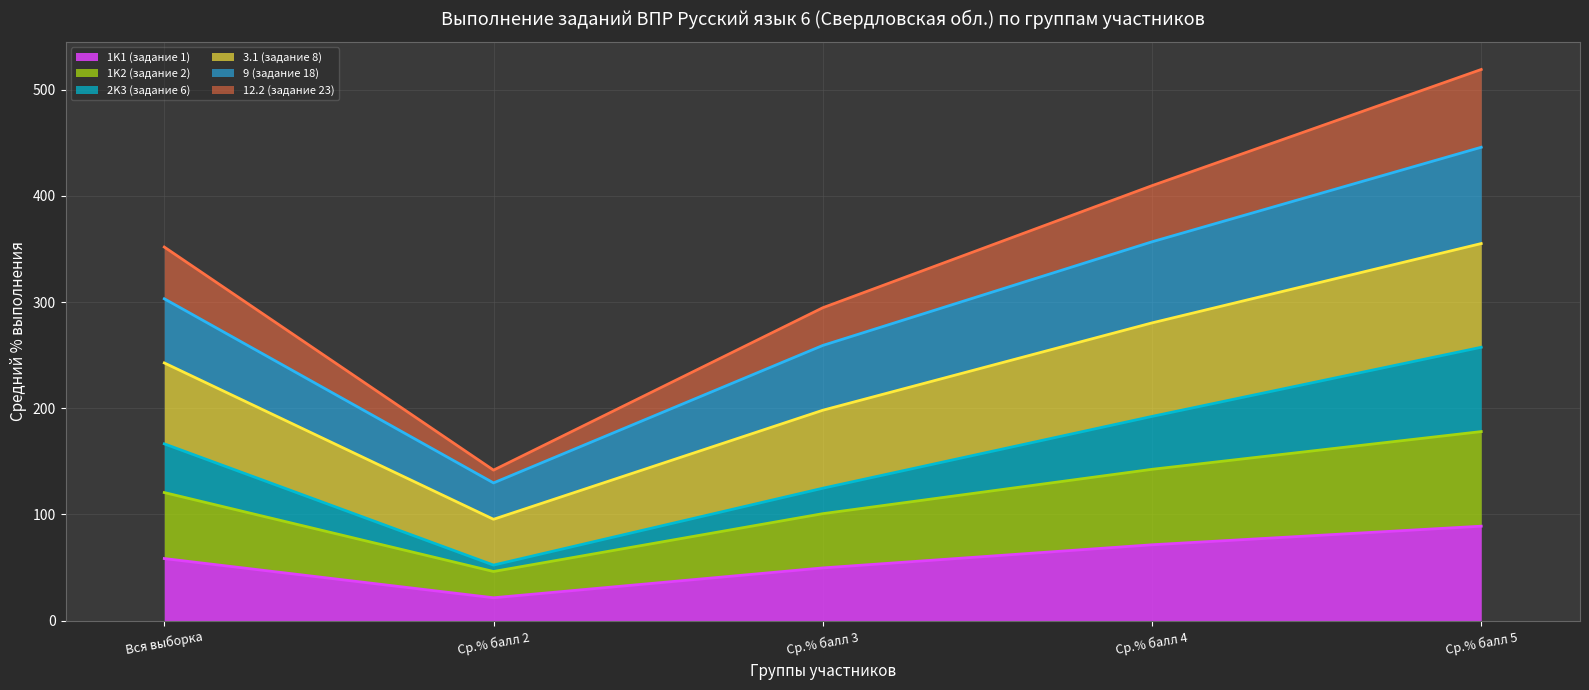

What is the highest value of the 1K1 (задание 1) series?

89.0